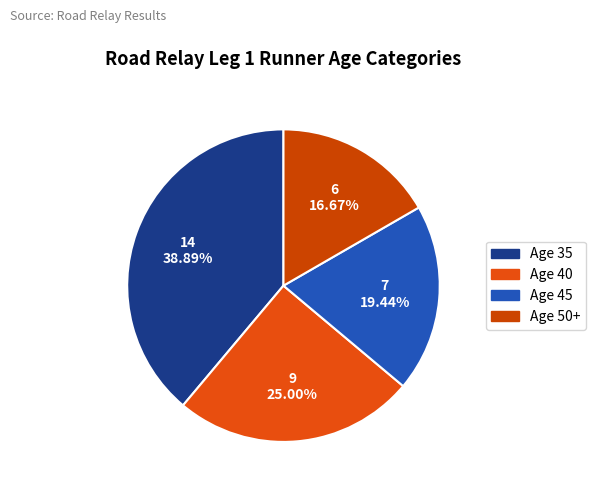

How many slices are in this pie chart?

4